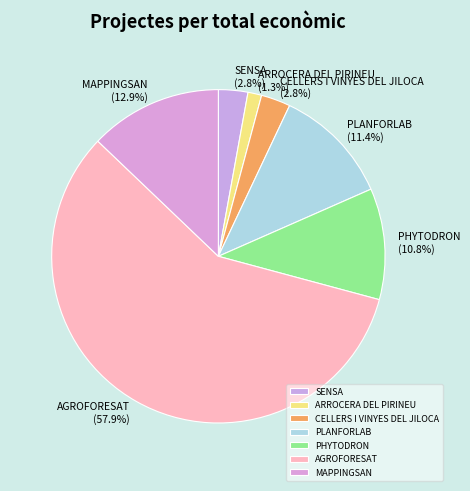

To the nearest percent, what percentage of the pie is SENSA?

3%